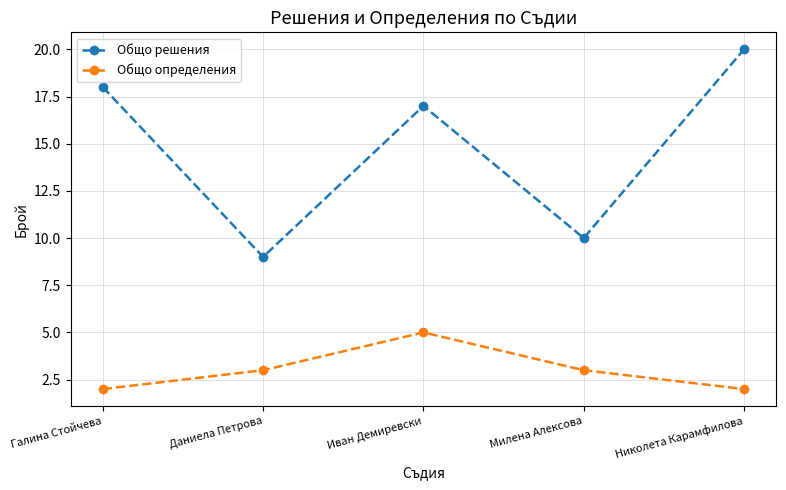

What is the label of the 2nd point from the right?

Милена Алексова